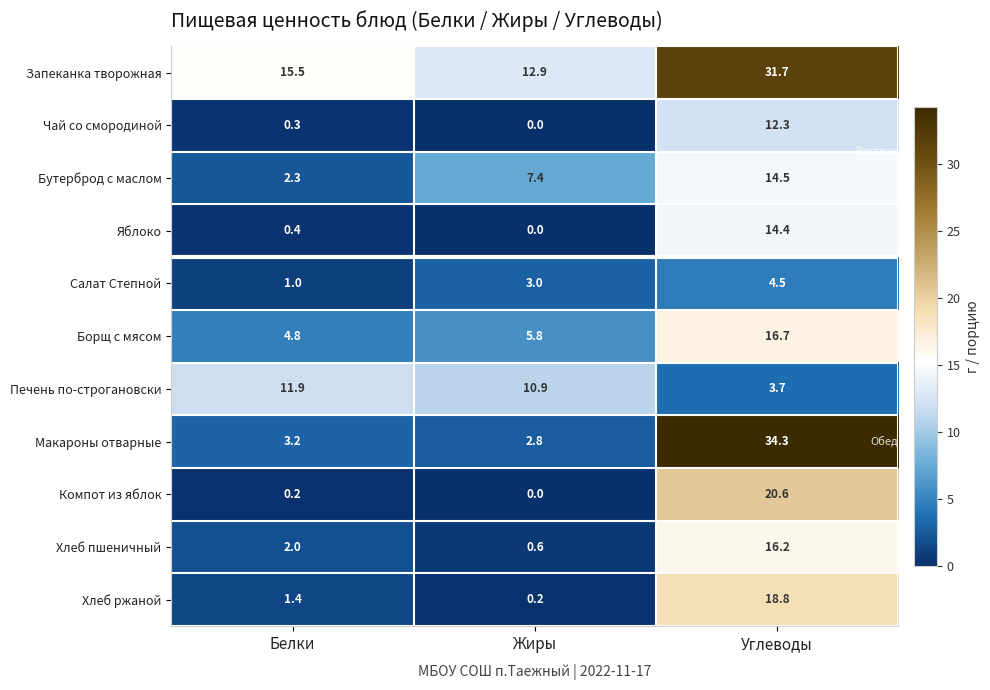

Which series has the widest spread of values?

Макароны отварные